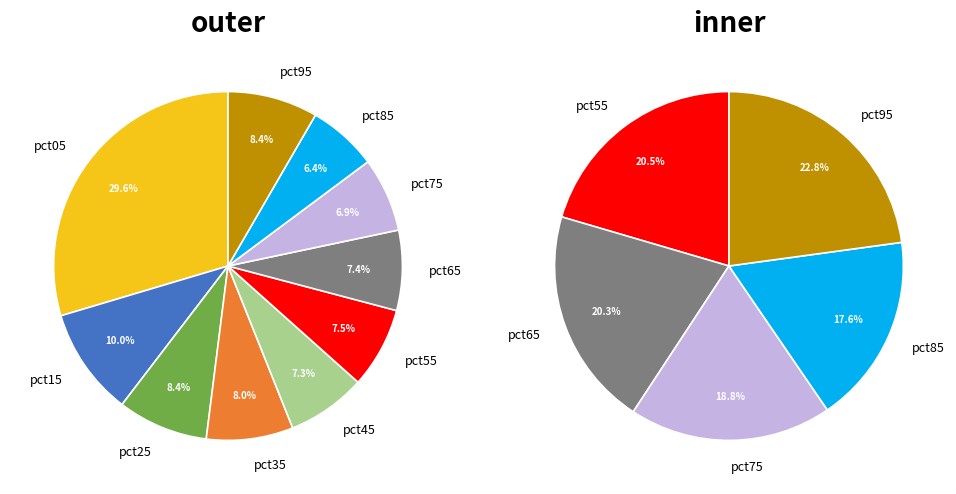

What is the smallest slice in the pie chart?

pct85